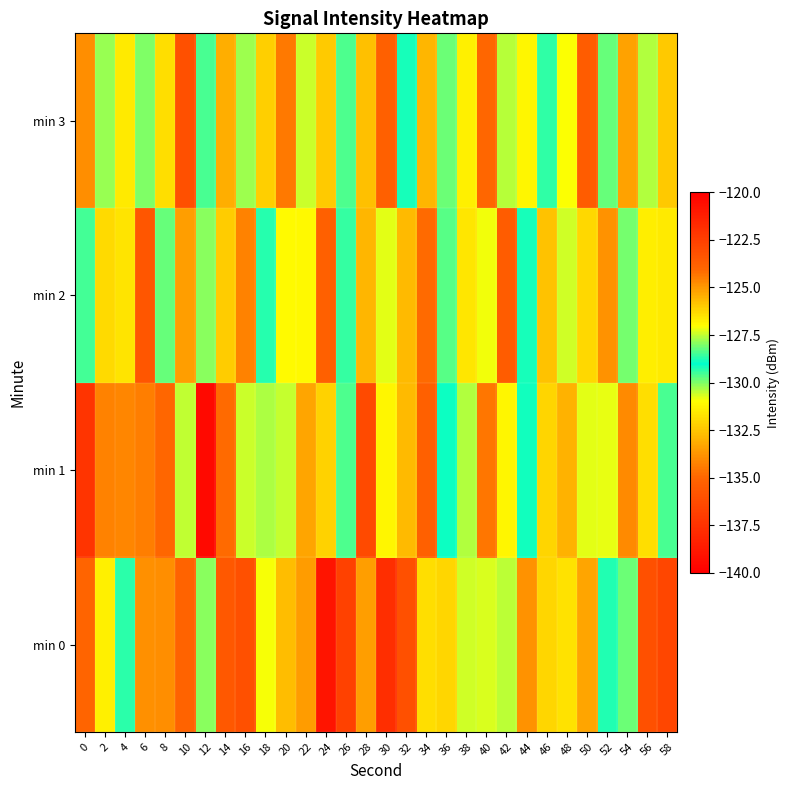

Which series has the widest spread of values?

min 0